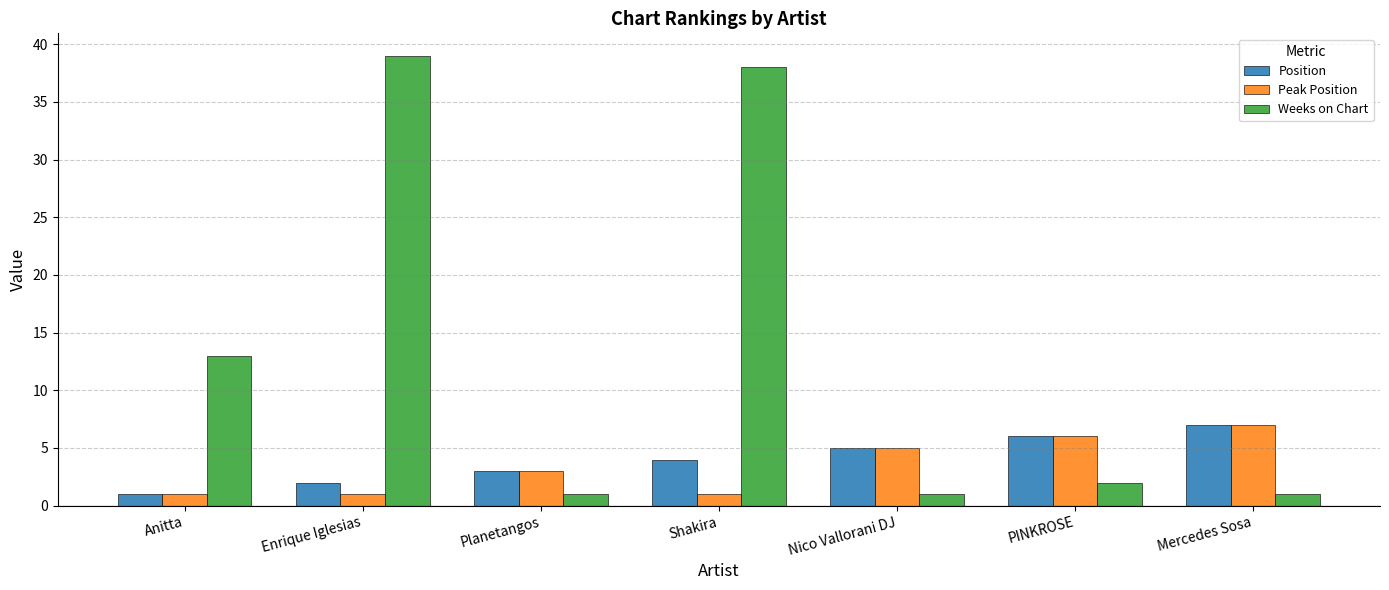

How many data points in Peak Position are less than 3?

3